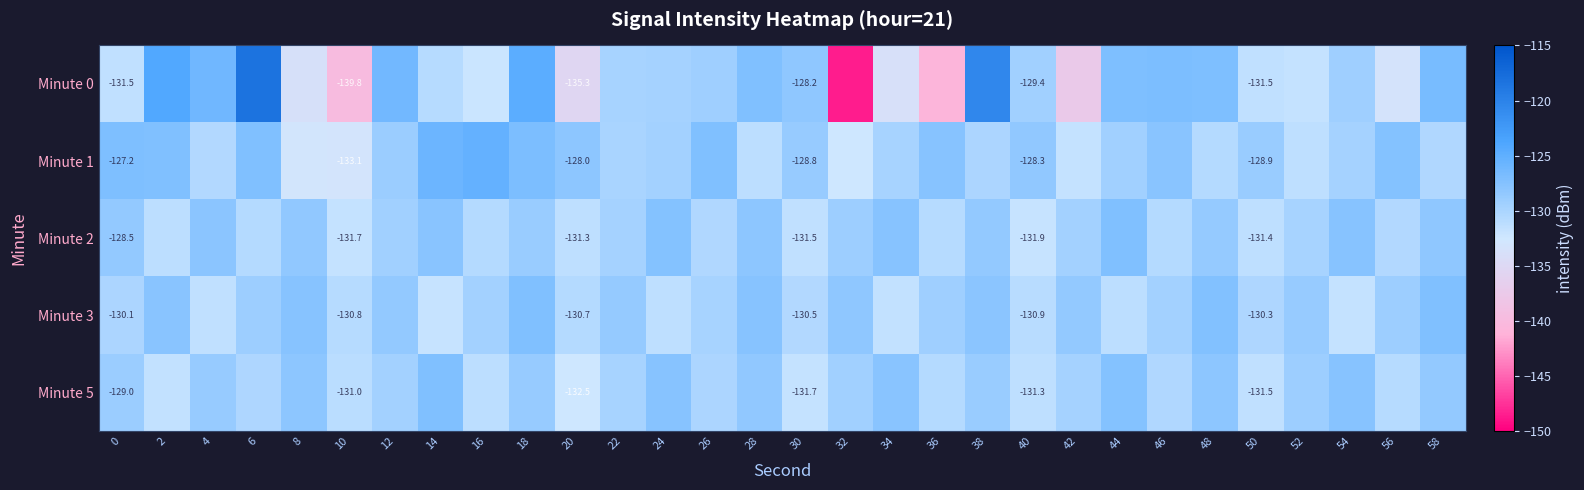

What value does the Minute 1 series have at 12?

-129.0